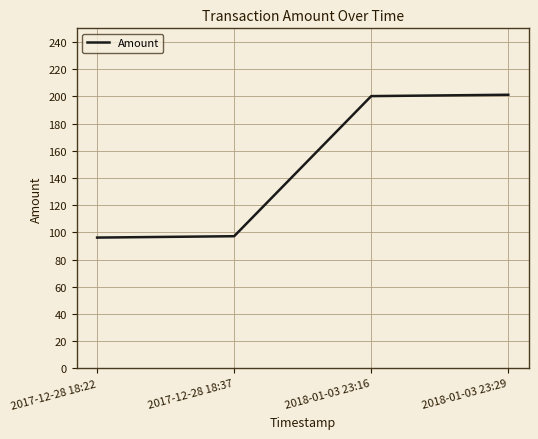

What is the difference between the second highest and minimum values?

104.0